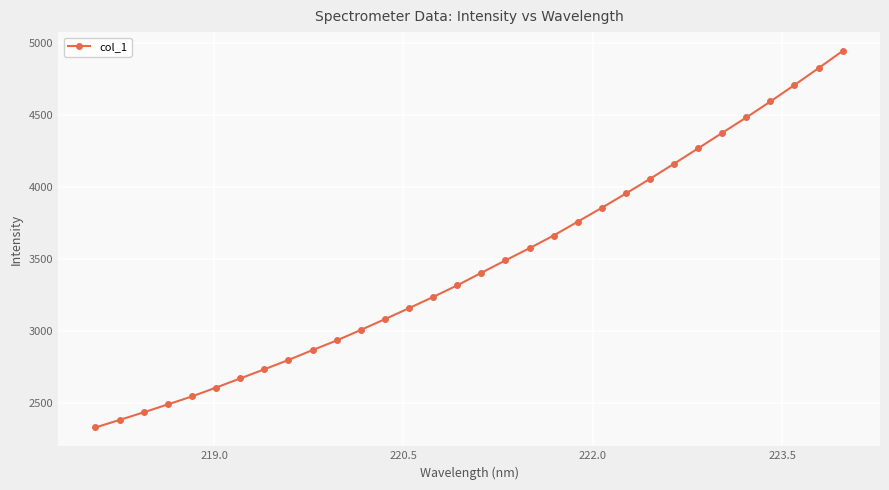

What is the minimum value shown in the chart?

2329.3